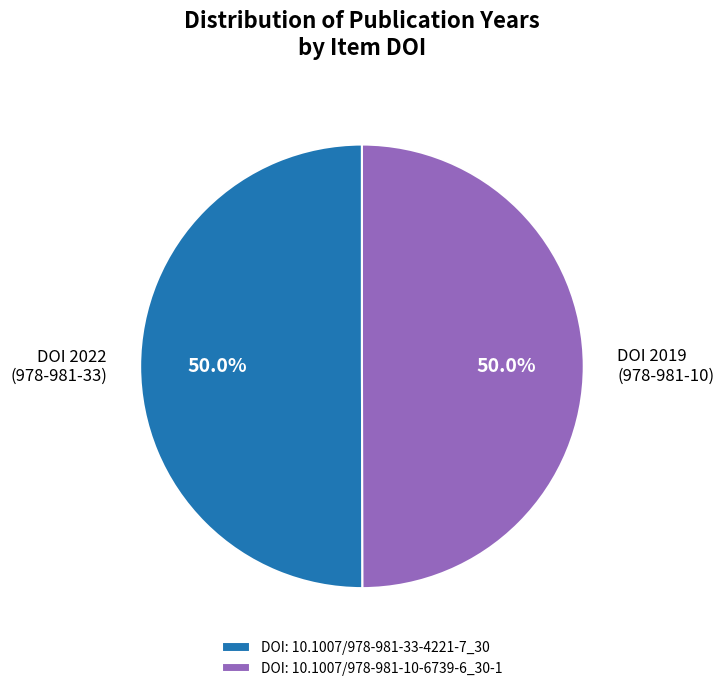

Is the sum of DOI 2022 (978-981-33) and DOI 2019 (978-981-10) greater than half?

Yes